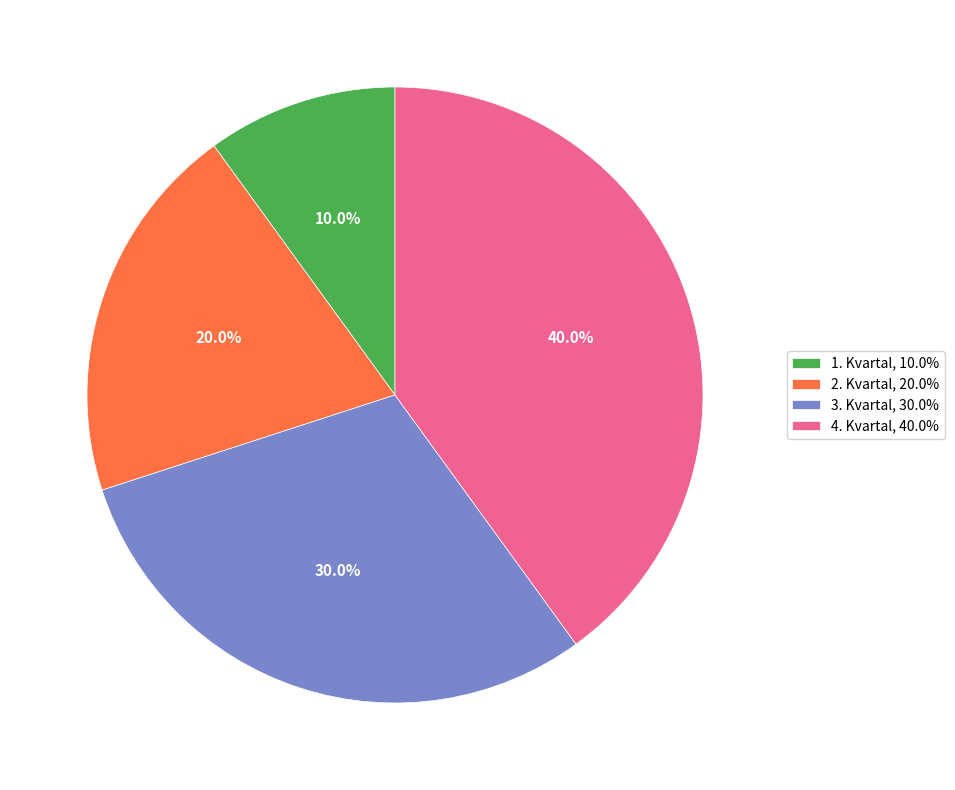

How many segments does this pie chart have?

4